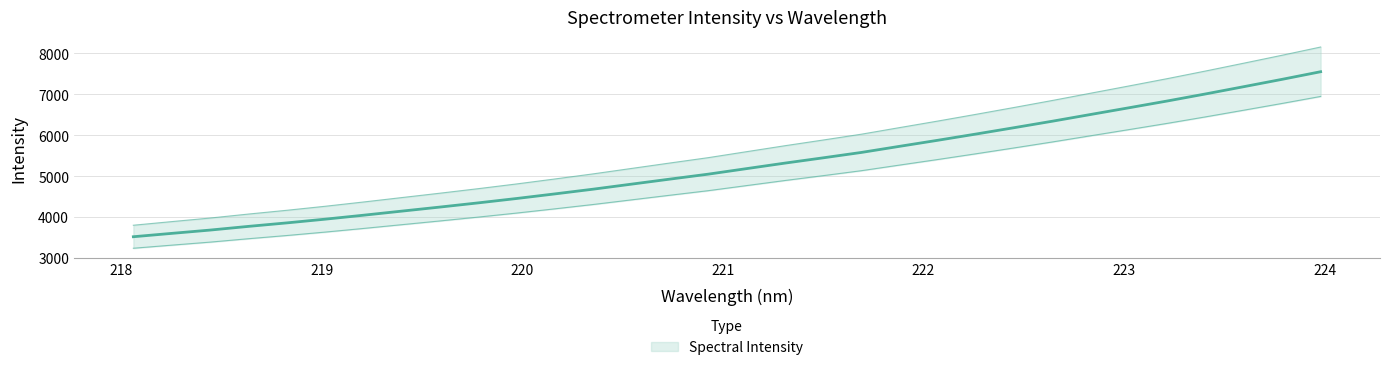

Rank the categories by value from lowest to highest.

218.0596, 218.2508, 218.442, 218.6332, 218.8244, 219.0156, 219.2067, 219.3979, 219.589, 219.7801, 219.9712, 220.1623, 220.3533, 220.5444, 220.7354, 220.9264, 221.1174, 221.3083, 221.4993, 221.6902, 221.8812, 222.0721, 222.263, 222.4538, 222.6447, 222.8355, 223.0264, 223.2172, 223.408, 223.5987, 223.7895, 223.9802